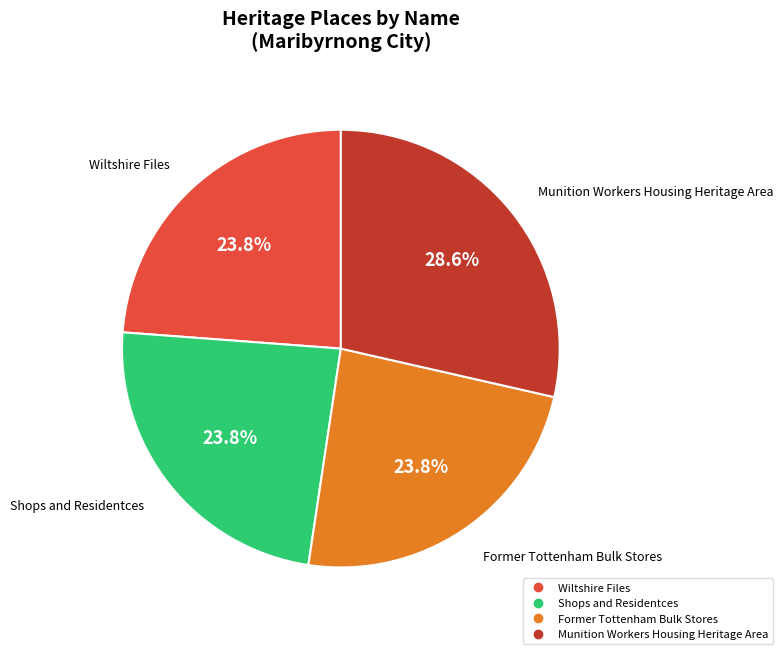

To the nearest percent, what percentage of the pie is Munition Workers Housing Heritage Area?

29%